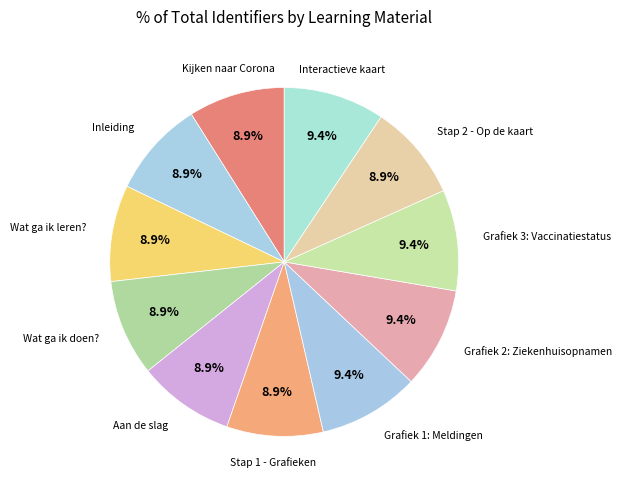

Count the number of slices in the pie.

11